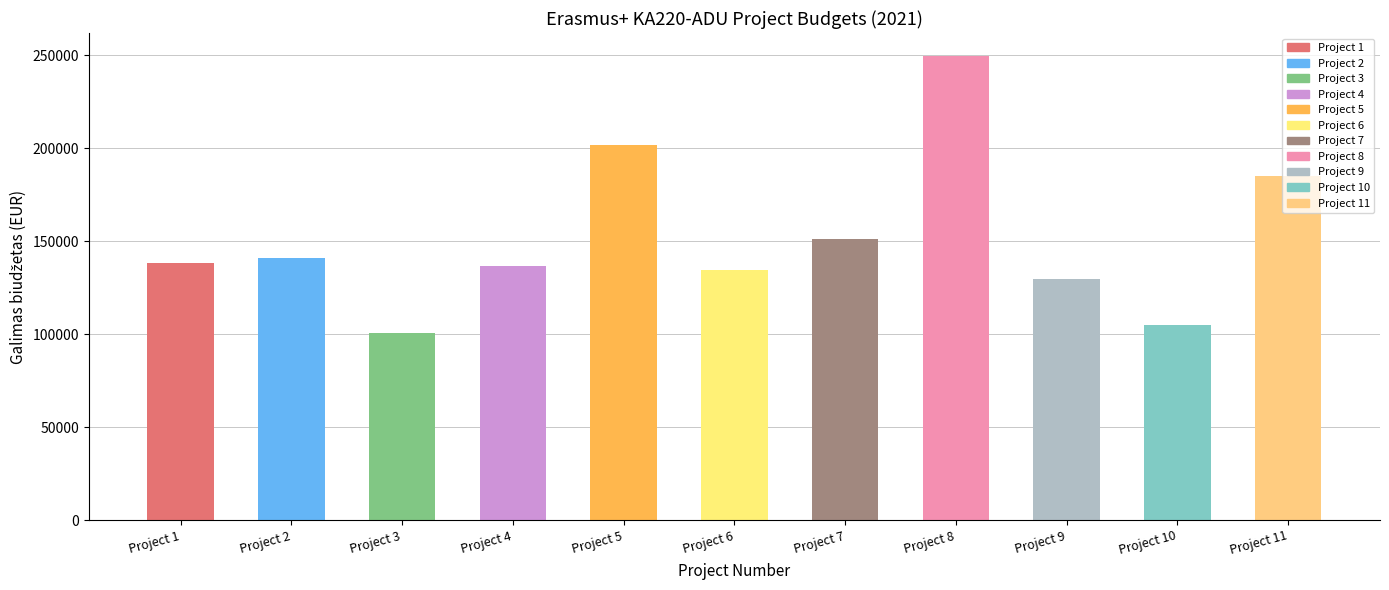

Read the value at Project 7, to the nearest 10.

151330